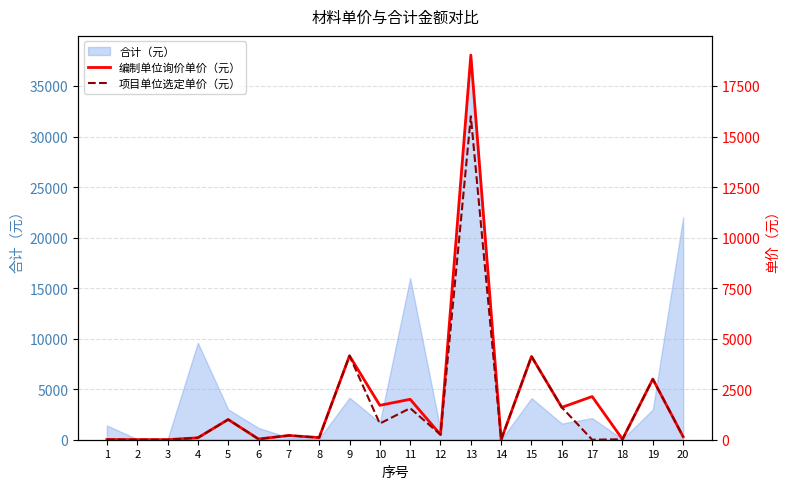

What is the maximum value for 编制单位询价单价（元）?

19026.5